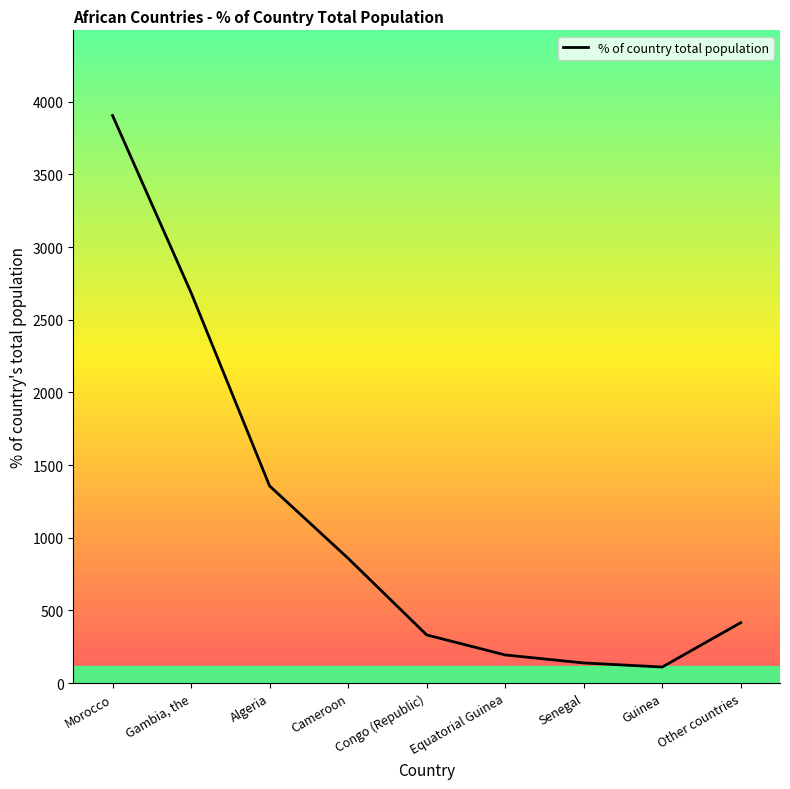

At which category does the chart reach its peak across all series?

Morocco